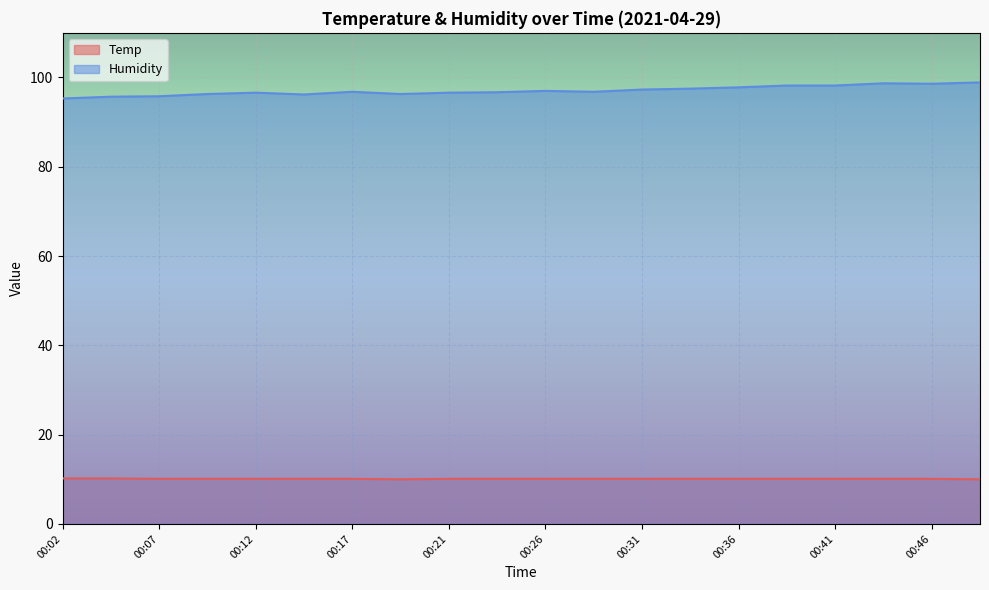

Does the chart display data point markers on the line(s)?

No